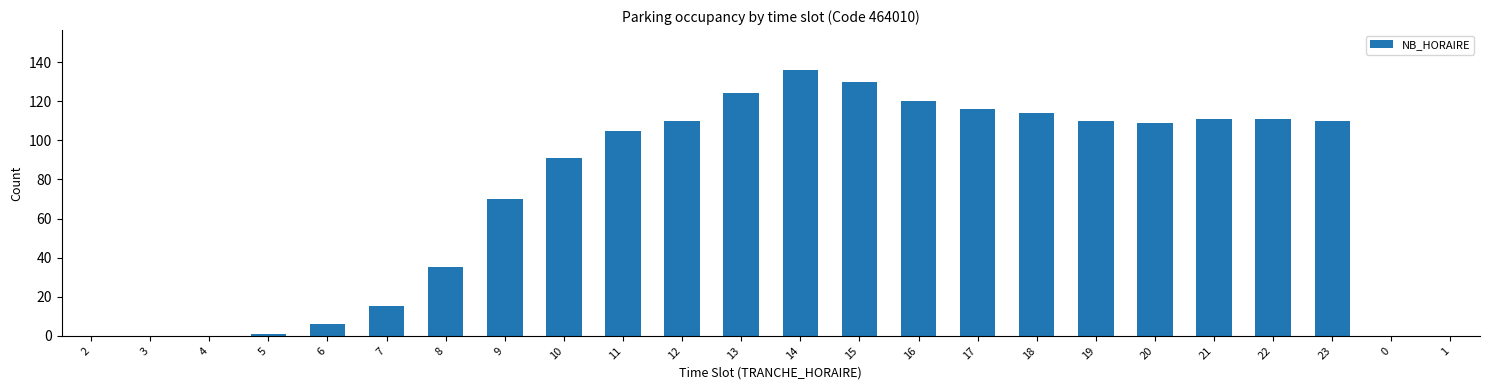

What is the average value?

72